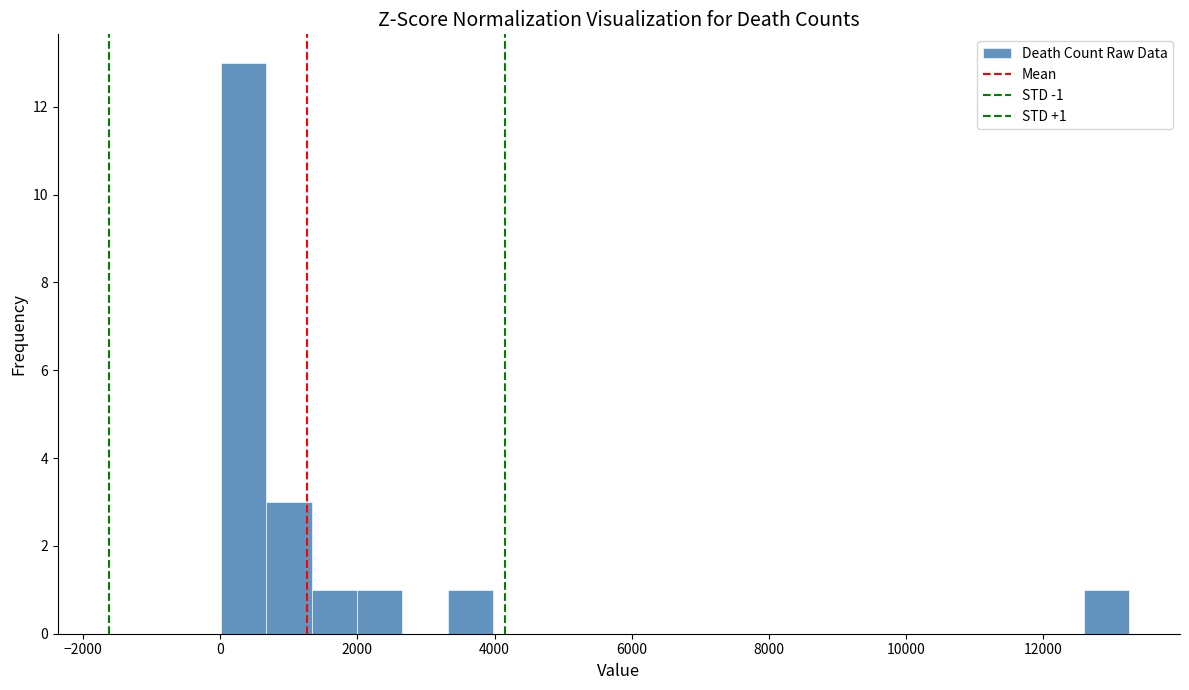

Read against the x-axis, roughly where is the centre of the tallest bar?

400